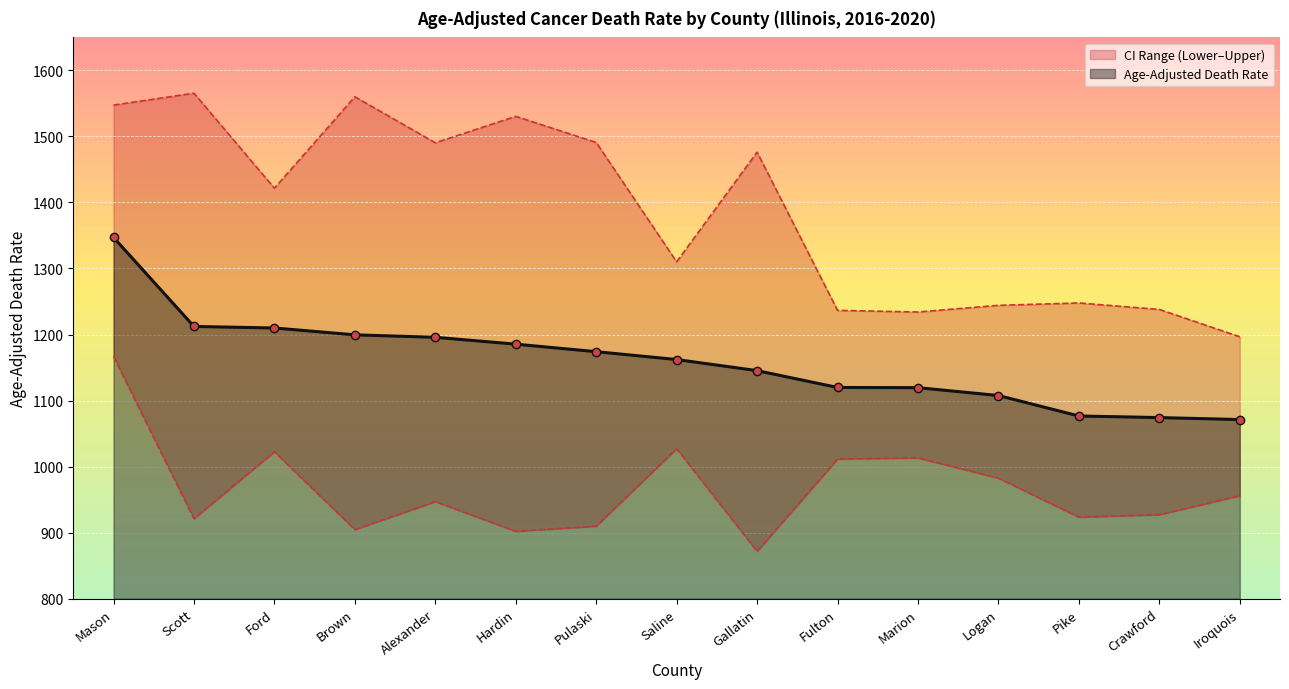

What is the approximate value of Age-Adjusted Death Rate at Fulton?

1119.8